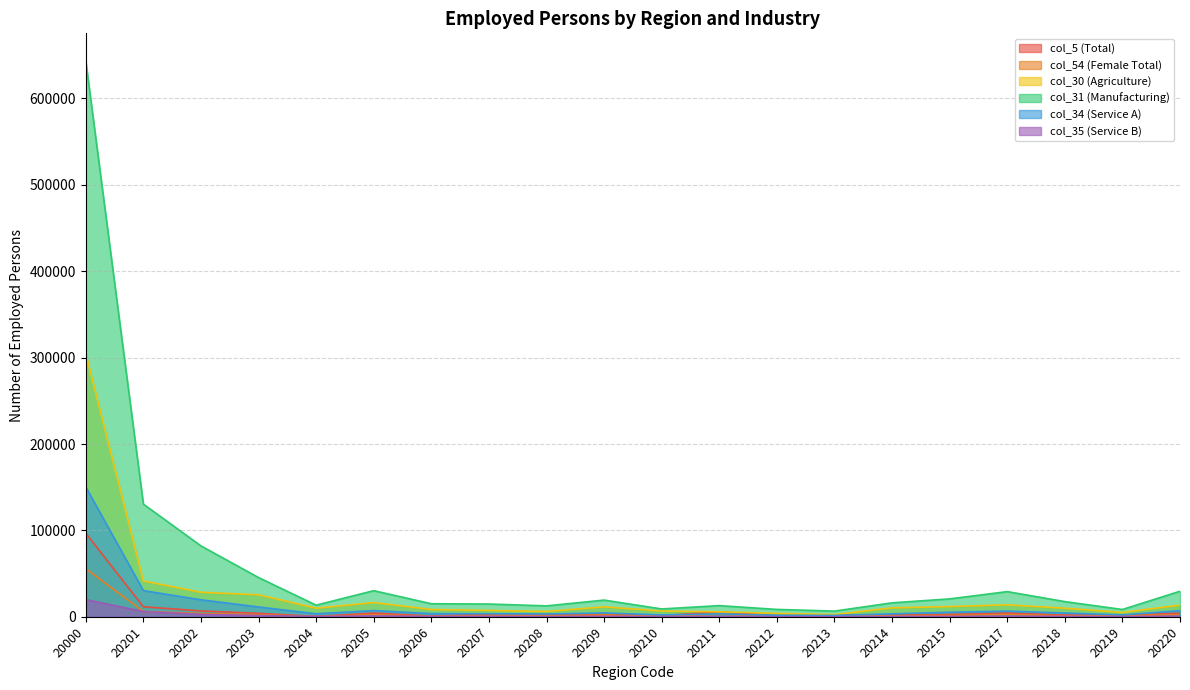

Where do col_35 (Service B) and col_5 (Total) first cross each other?

20203 and 20204